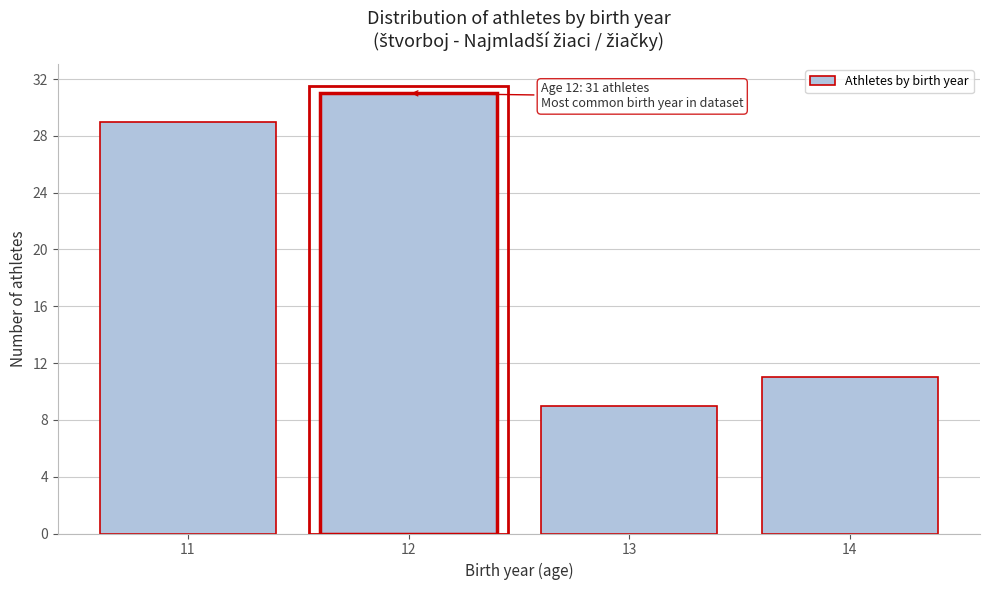

Which range on the x-axis has the tallest bar?

11.5 to 12.5